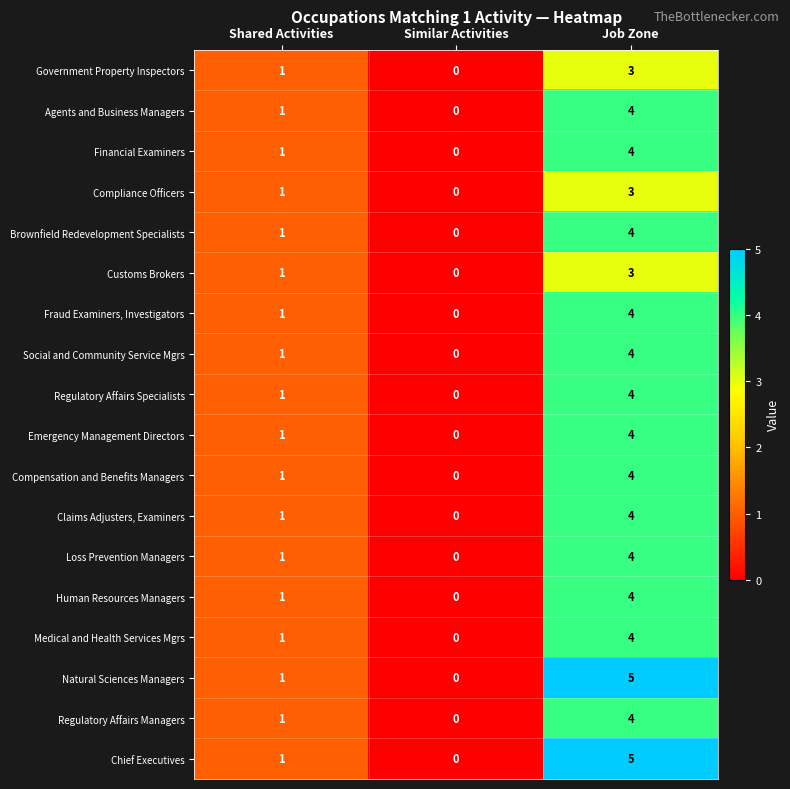

What is the sum of all Brownfield Redevelopment Specialists values?

5